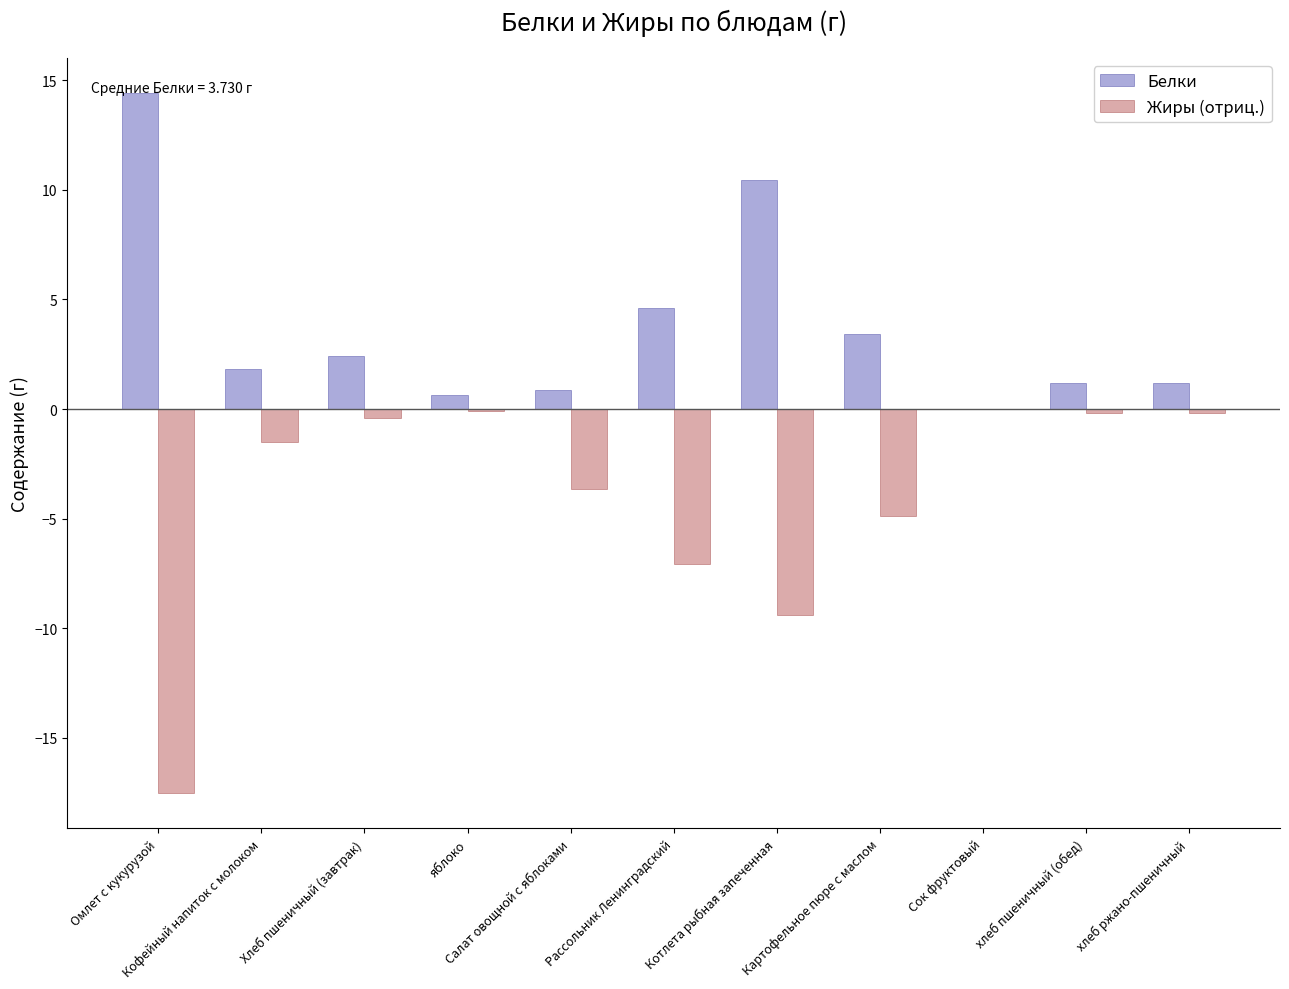

Which category has the highest value in the Белки series?

Омлет с кукурузой